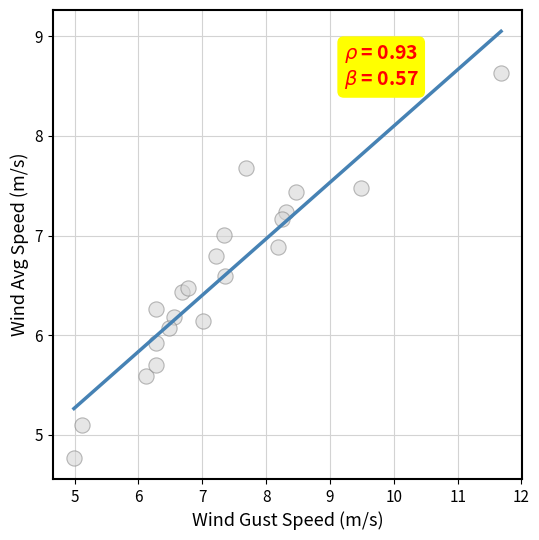

What is the range of Y values (max minus min)?

3.9